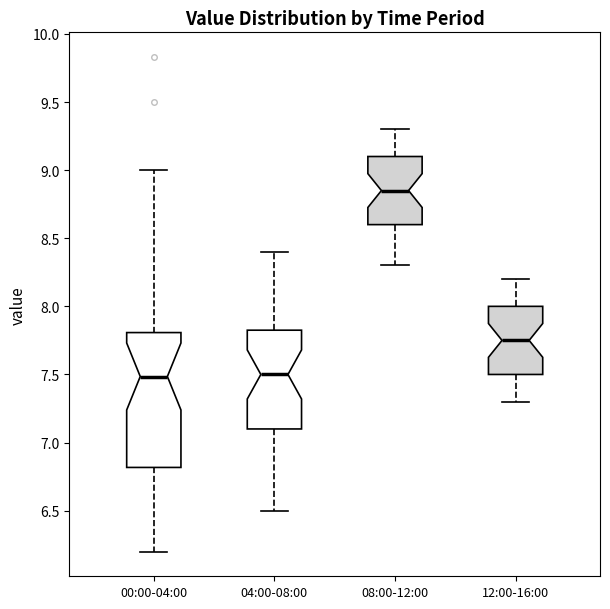

Reading left to right, read every box against the y-axis: the position of its median line, the range the box covers, and the ends of its whiskers. The values are not printed on the chart, so give them approximately, as read against the axis.

00:00-04:00: median 7.50, box 6.80 to 7.80, whiskers 6.20 to 9.00
04:00-08:00: median 7.50, box 7.10 to 7.85, whiskers 6.50 to 8.40
08:00-12:00: median 8.85, box 8.60 to 9.10, whiskers 8.30 to 9.30
12:00-16:00: median 7.75, box 7.50 to 8.00, whiskers 7.30 to 8.20